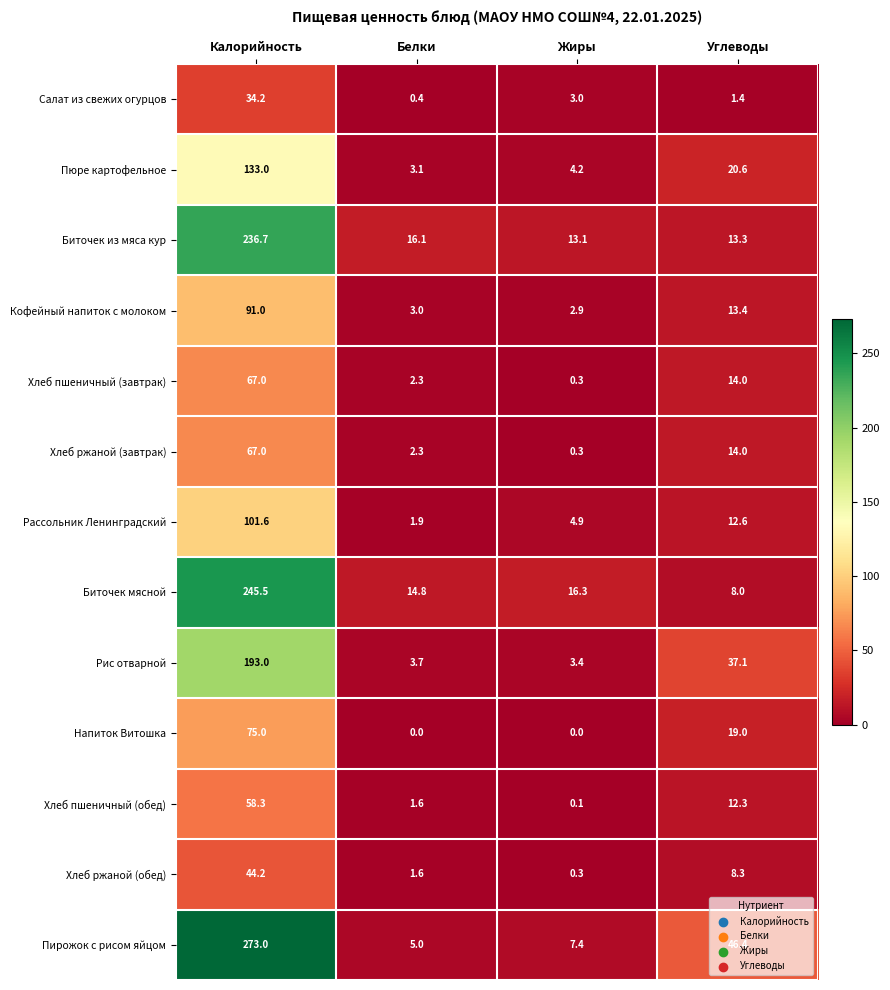

What is the difference between the maximum and minimum values in the Хлеб пшеничный (завтрак) series?

66.7